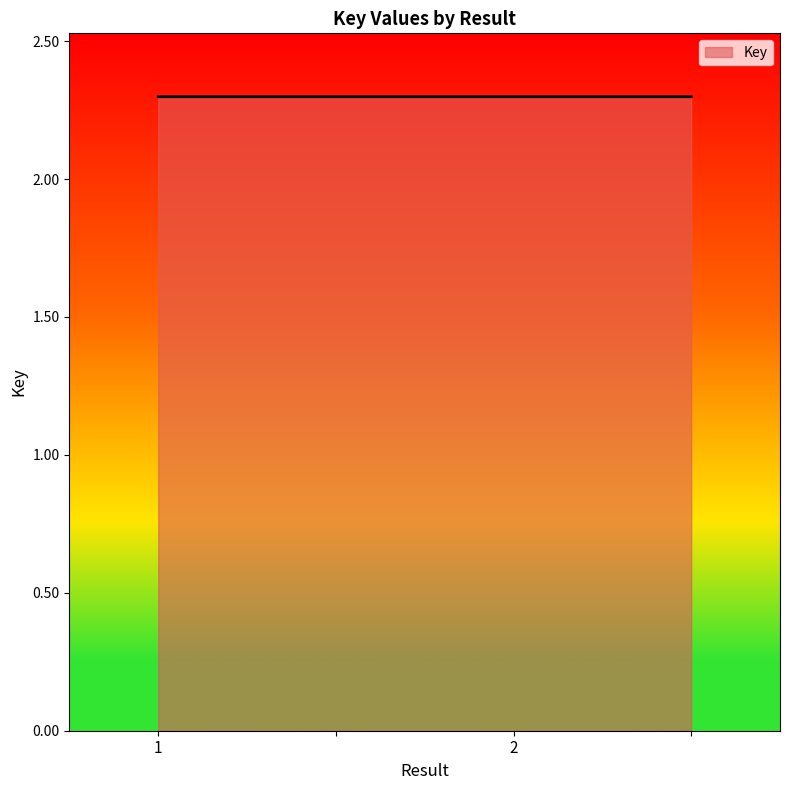

What is the maximum value shown in the chart?

2.3